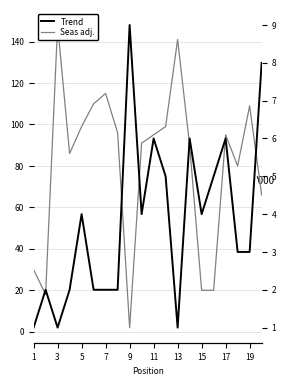

The Seas adj. series shows 7 at 1. True or false?

False